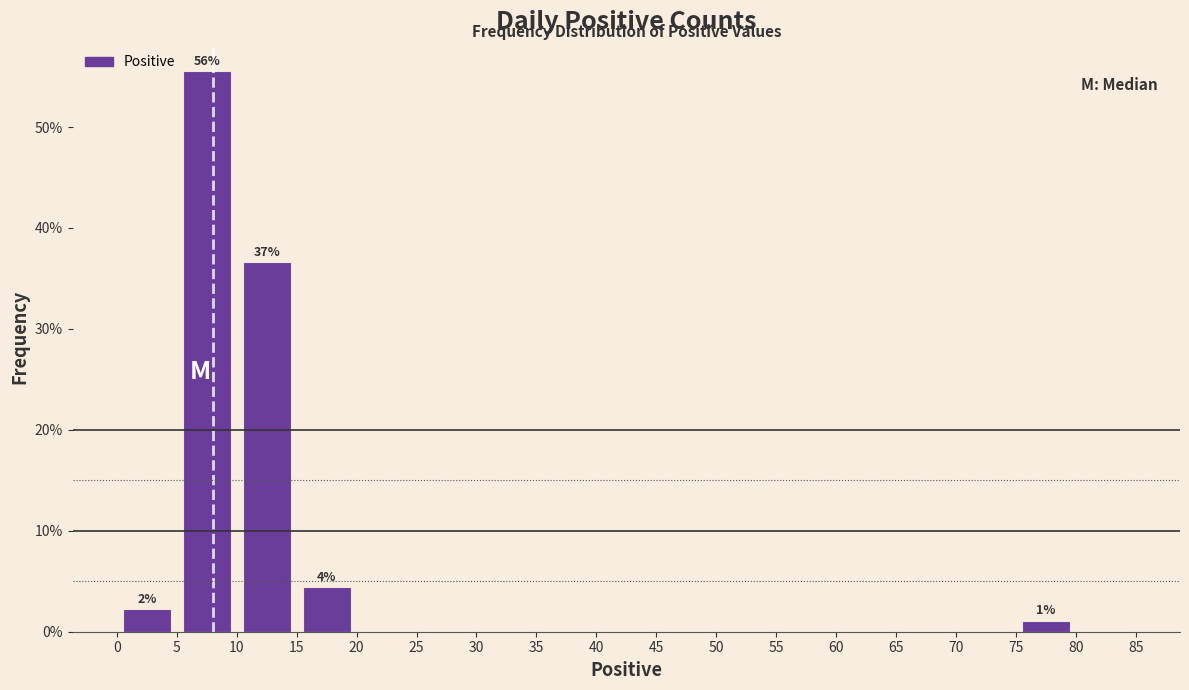

Over which range of the x-axis is the bar tallest?

5 to 10